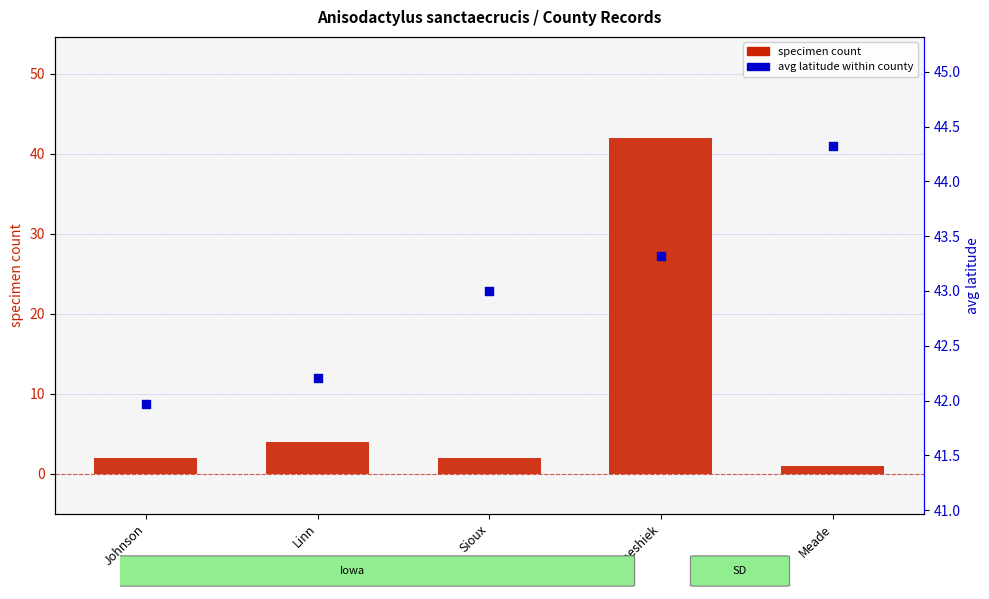

Is the value of avg latitude within county at Winneshiek greater than the value of specimen count at Meade?

Yes